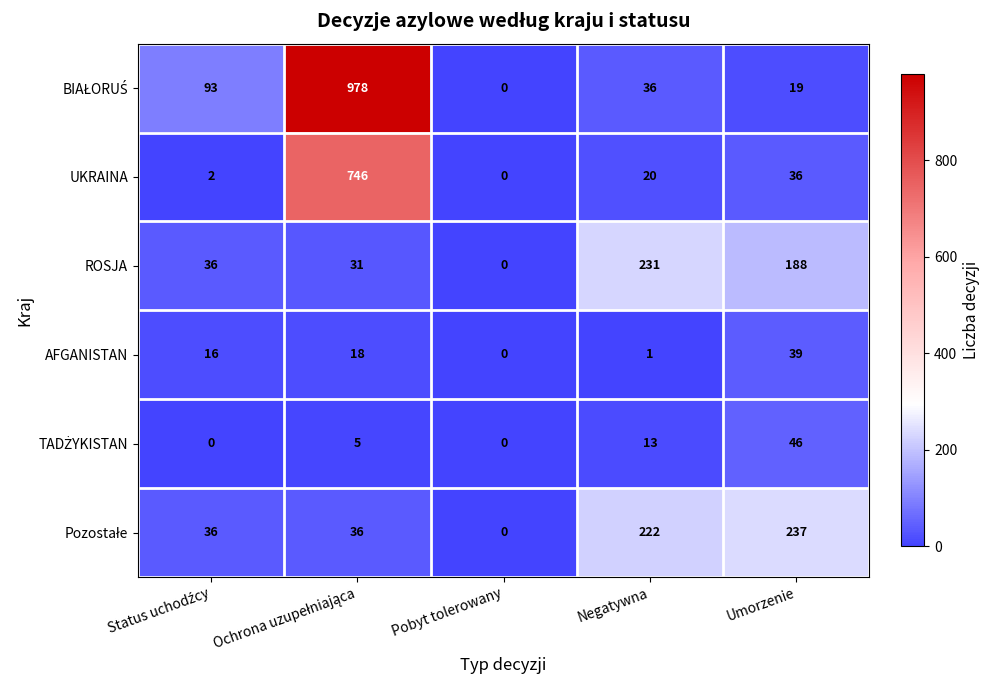

At how many categories does at least one series exceed 146?

3